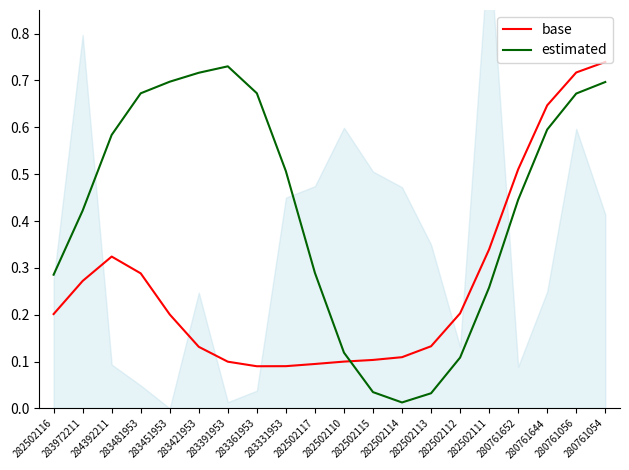

Which series has the largest range (max minus min)?

estimated